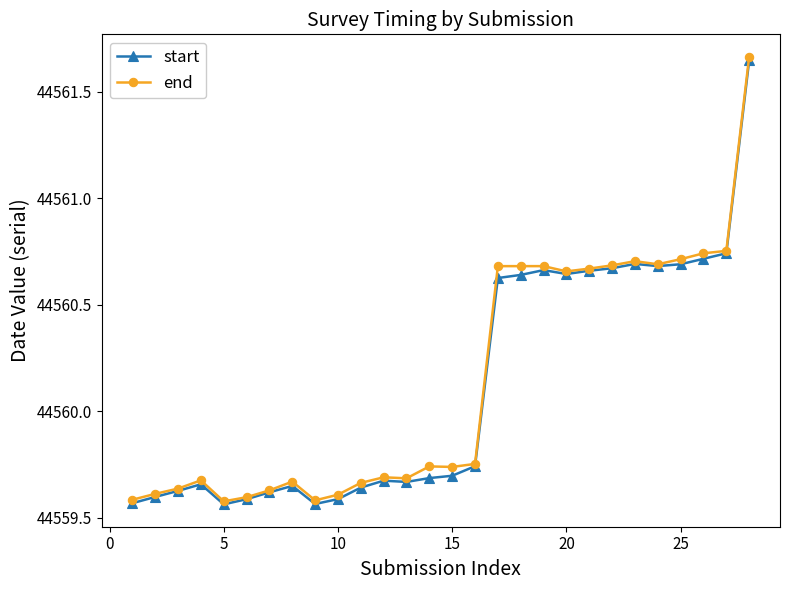

Which series has the largest total across all categories?

end